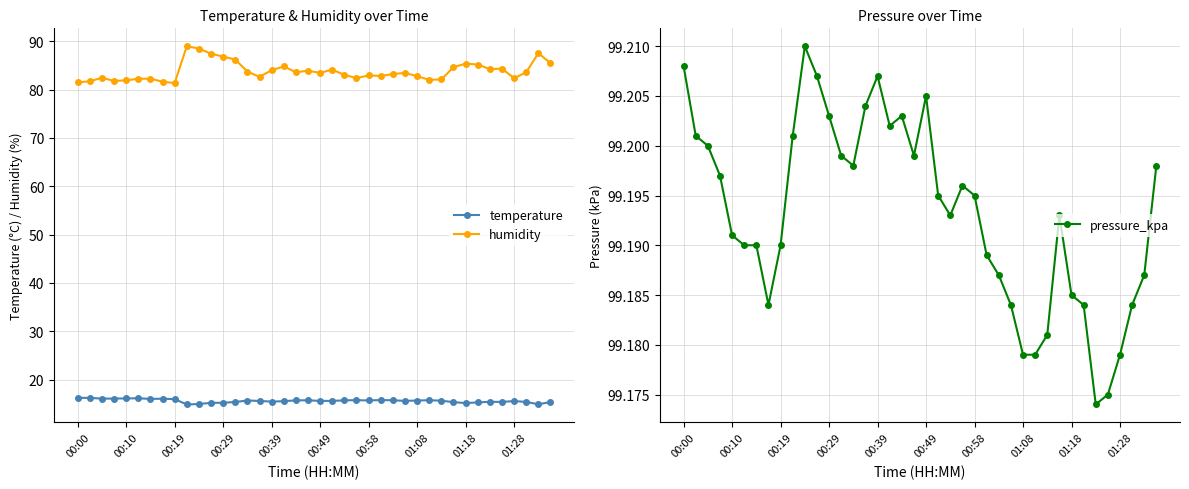

Where is the first local maximum for pressure_kpa?

10